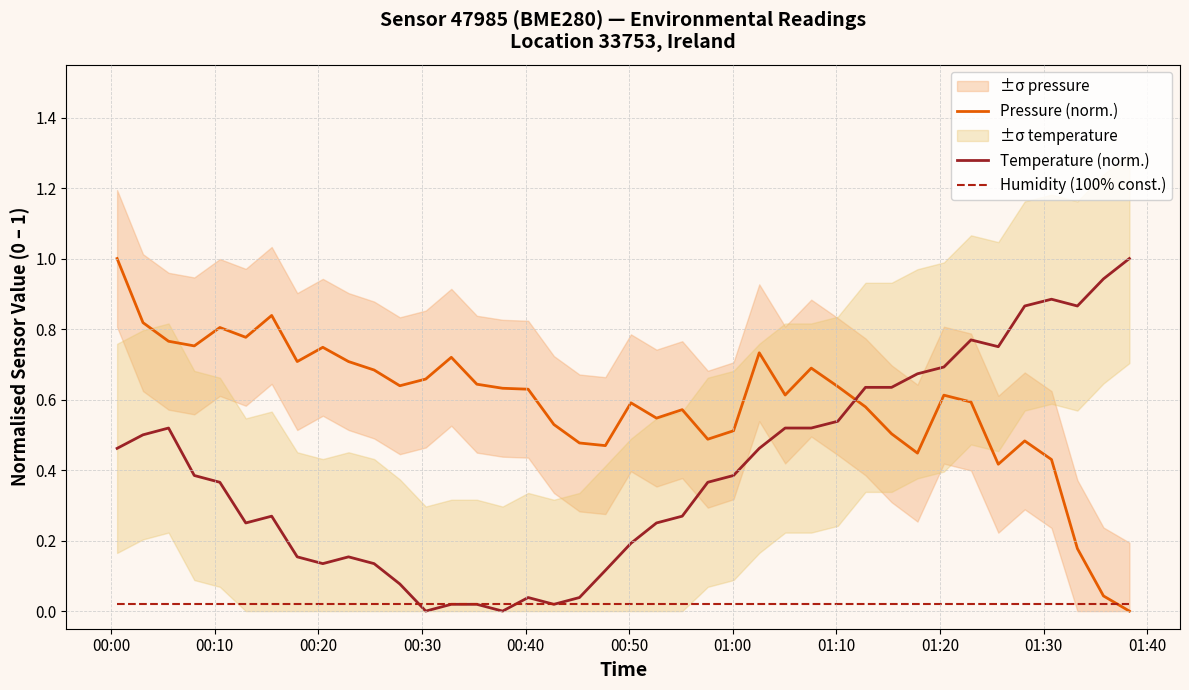

Reading right to left, what are all the values shown in this chart?

Pressure (norm.): 0.0	0.0	0.2	0.4	0.5	0.4	0.6	0.6	0.4	0.5	0.6	0.6	0.7	0.6	0.7	0.5	0.5	0.6	0.5	0.6	0.5	0.5	0.5	0.6	0.6	0.6	0.7	0.7	0.6	0.7	0.7	0.7	0.7	0.8	0.8	0.8	0.8	0.8	0.8	1.0
Temperature (norm.): 1.0	0.9	0.9	0.9	0.9	0.8	0.8	0.7	0.7	0.6	0.6	0.5	0.5	0.5	0.5	0.4	0.4	0.3	0.2	0.2	0.1	0.0	0.0	0.0	0.0	0.0	0.0	0.0	0.1	0.1	0.2	0.1	0.2	0.3	0.2	0.4	0.4	0.5	0.5	0.5
Humidity (100% const.): 0.0	0.0	0.0	0.0	0.0	0.0	0.0	0.0	0.0	0.0	0.0	0.0	0.0	0.0	0.0	0.0	0.0	0.0	0.0	0.0	0.0	0.0	0.0	0.0	0.0	0.0	0.0	0.0	0.0	0.0	0.0	0.0	0.0	0.0	0.0	0.0	0.0	0.0	0.0	0.0